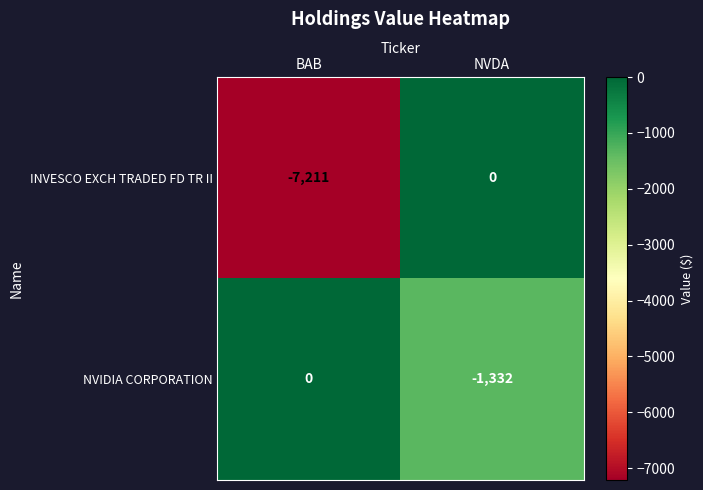

Rank the series by their average value, from lowest to highest.

INVESCO EXCH TRADED FD TR II, NVIDIA CORPORATION